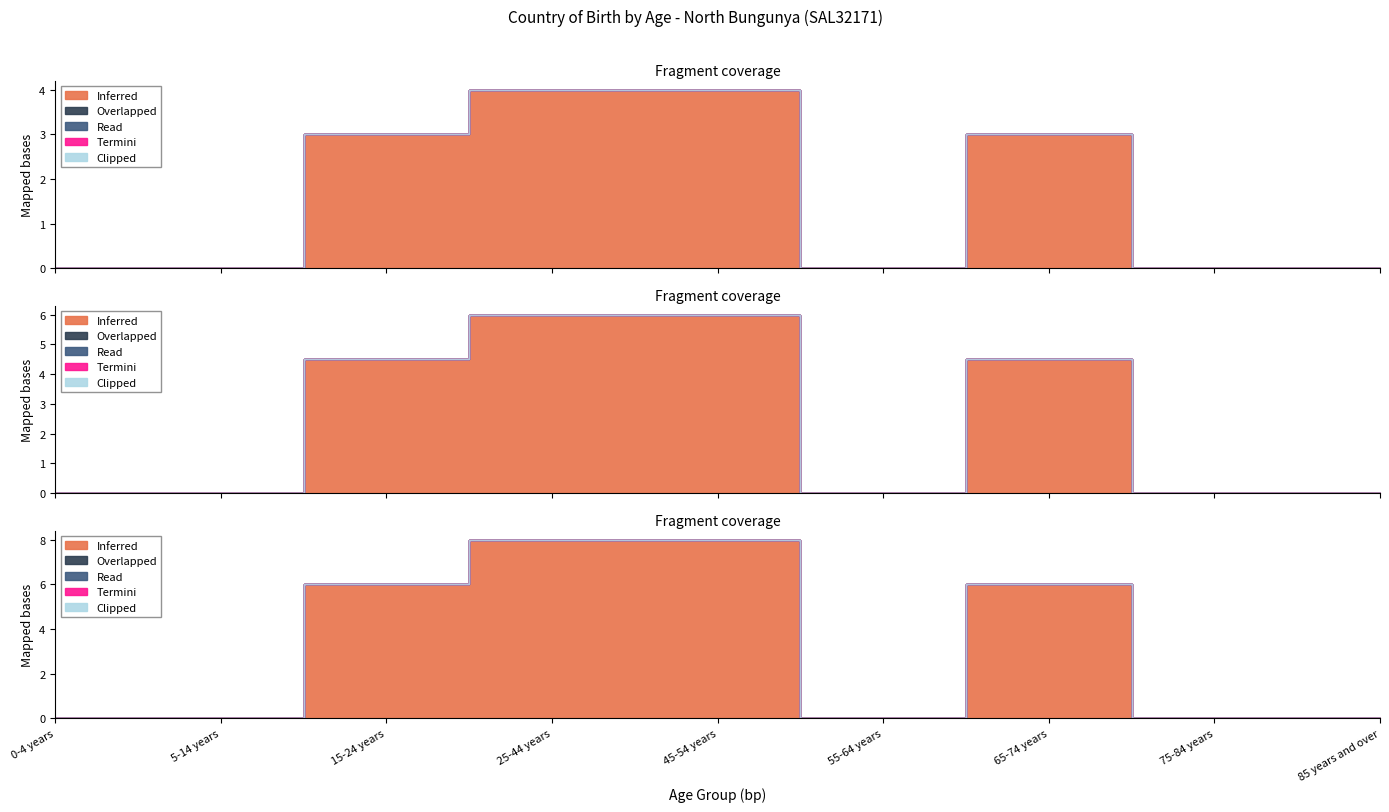

Is it true that Inferred equals 2 at 55-64 years?

False